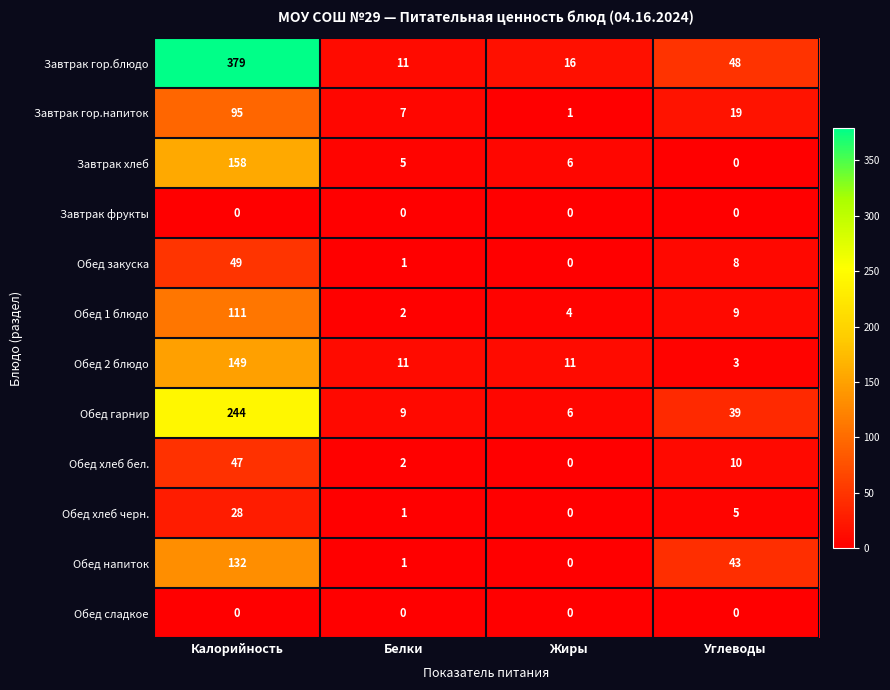

Which series has the widest spread of values?

Завтрак гор.блюдо